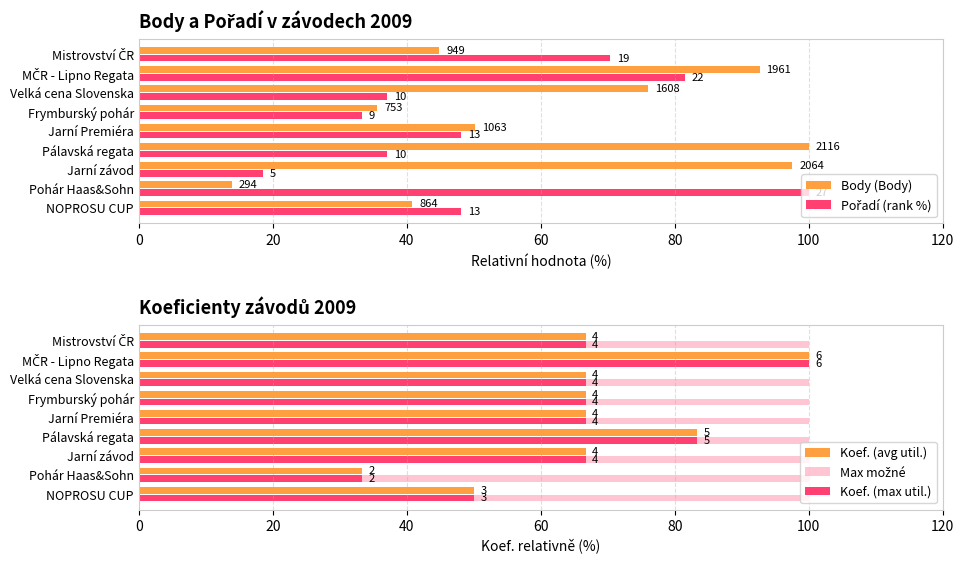

True or false: Koef. (avg util.) has a value of 29.0 at Velká cena Slovenska.

False